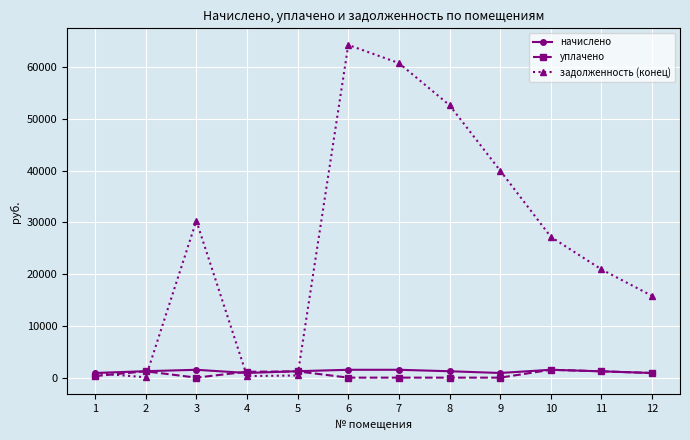

How many times do уплачено and задолженность (конец) cross each other?

4